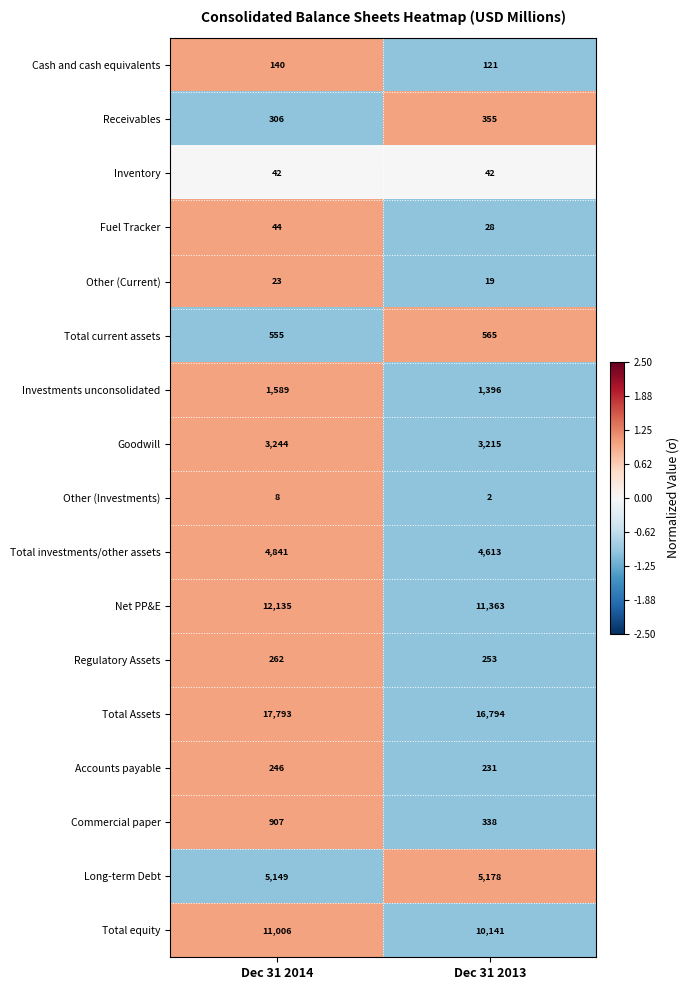

The value of Investments unconsolidated at Dec 31 2014 is 2322. True or false?

False